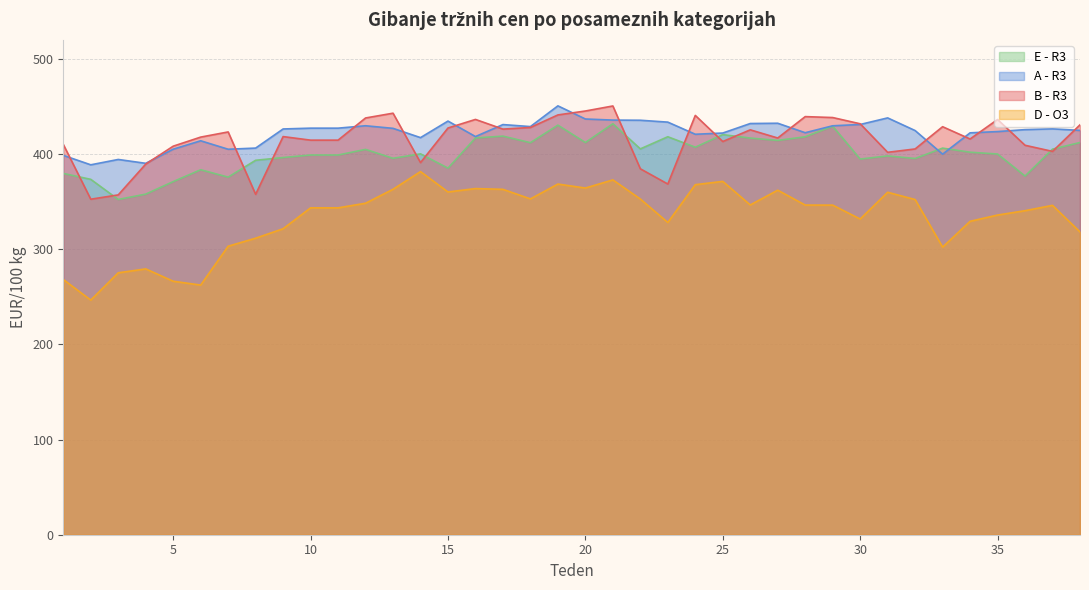

In B - R3, how many points are higher than both neighbors (excluding endpoints)?

10